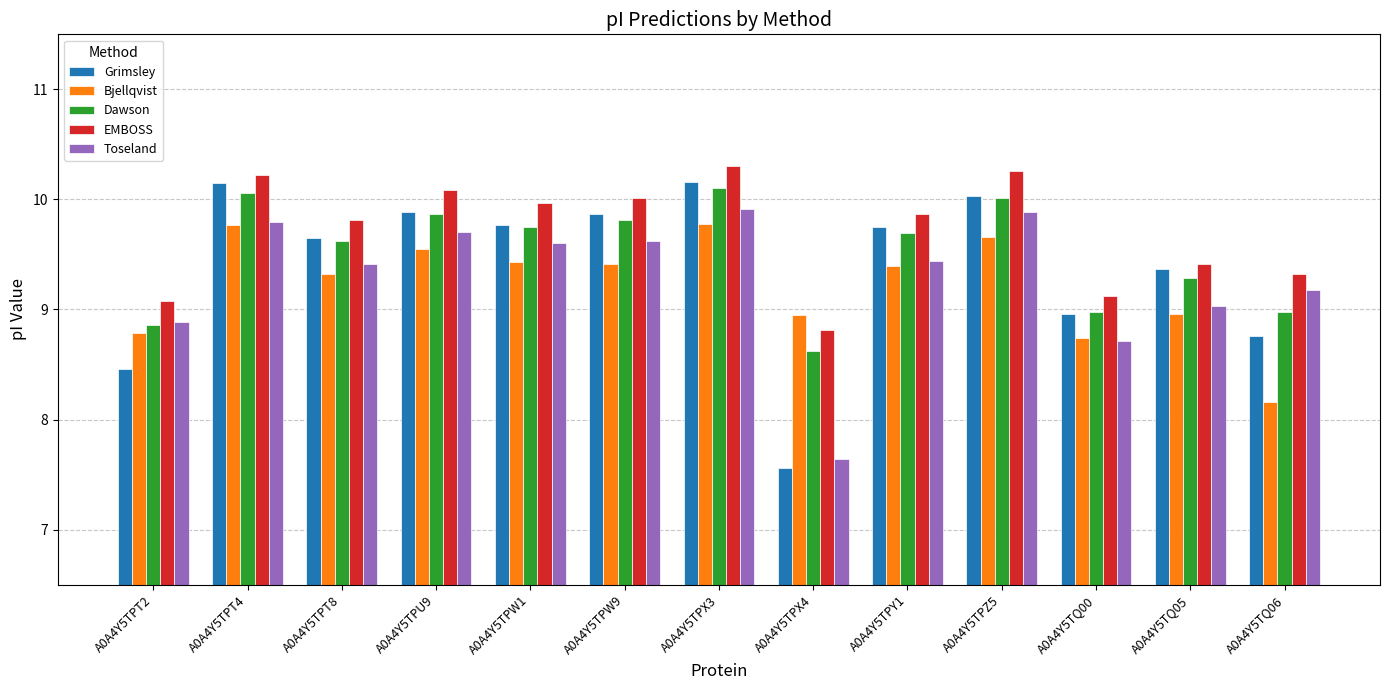

Is it true that Bjellqvist equals 9.8 at A0A4Y5TPT4?

True